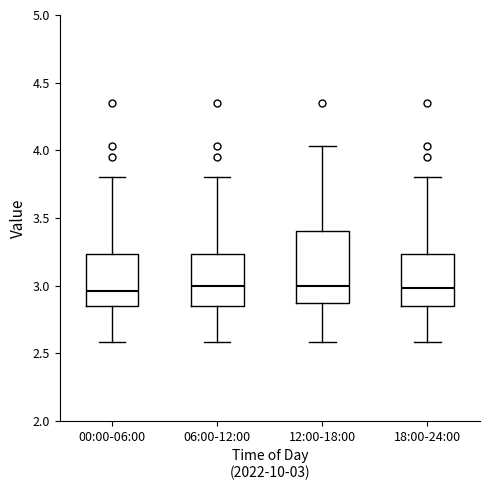

Reading left to right, read every box against the y-axis: the position of its median line, the range the box covers, and the ends of its whiskers. The values are not printed on the chart, so give them approximately, as read against the axis.

00:00-06:00: median 2.95, box 2.85 to 3.25, whiskers 2.60 to 3.80
06:00-12:00: median 3.00, box 2.85 to 3.25, whiskers 2.60 to 3.80
12:00-18:00: median 3.00, box 2.85 to 3.40, whiskers 2.60 to 4.05
18:00-24:00: median 3.00, box 2.85 to 3.25, whiskers 2.60 to 3.80